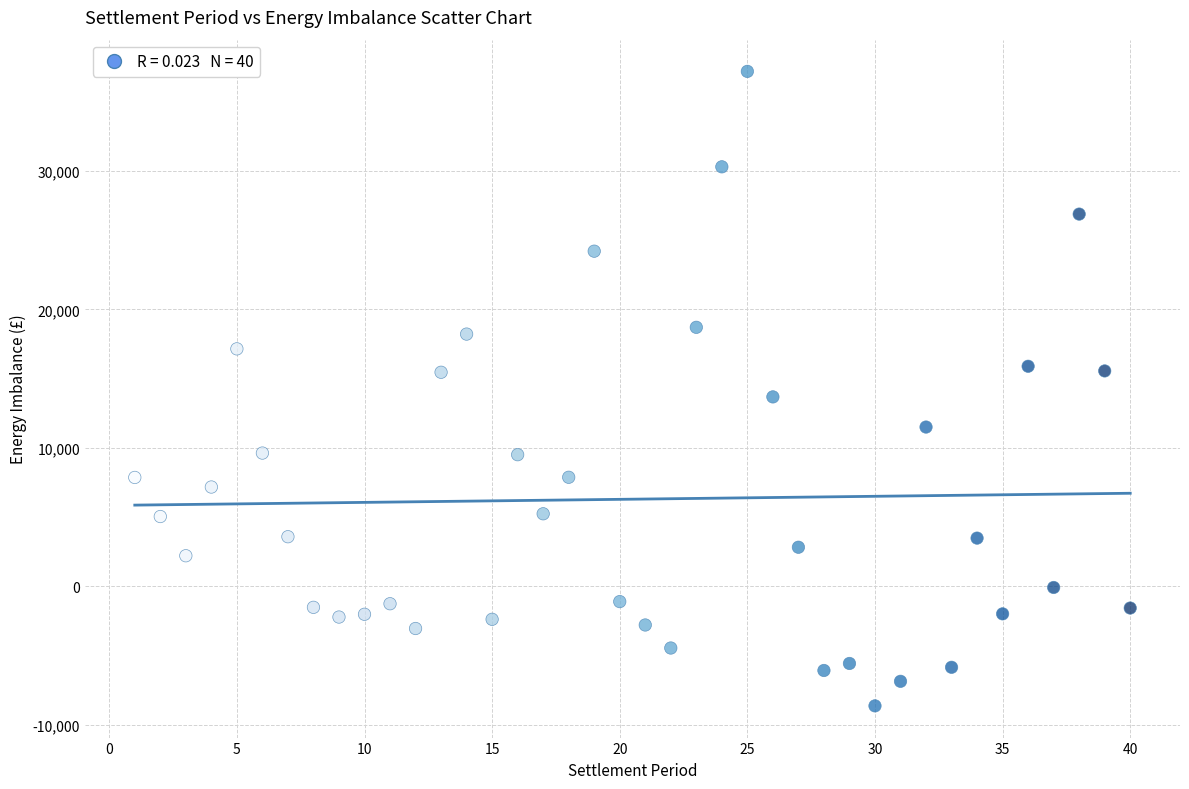

What is the range of Y values (max minus min)?

45842.7